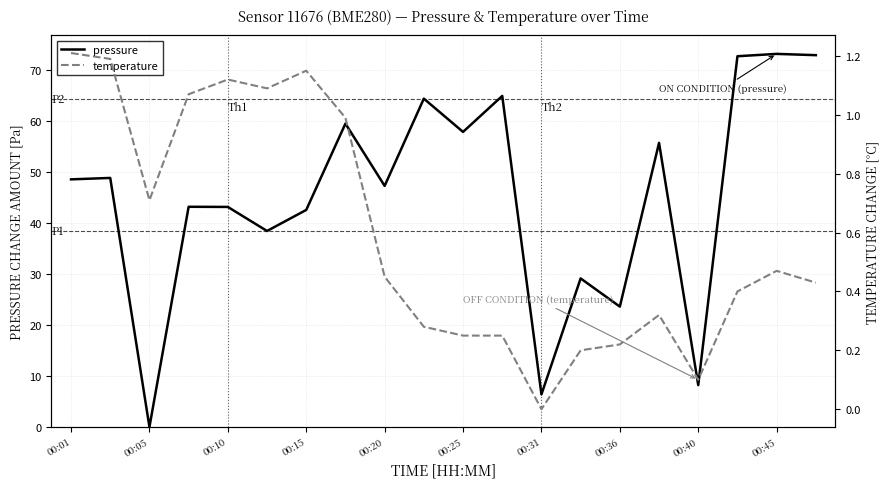

How many times do pressure and temperature cross each other?

2